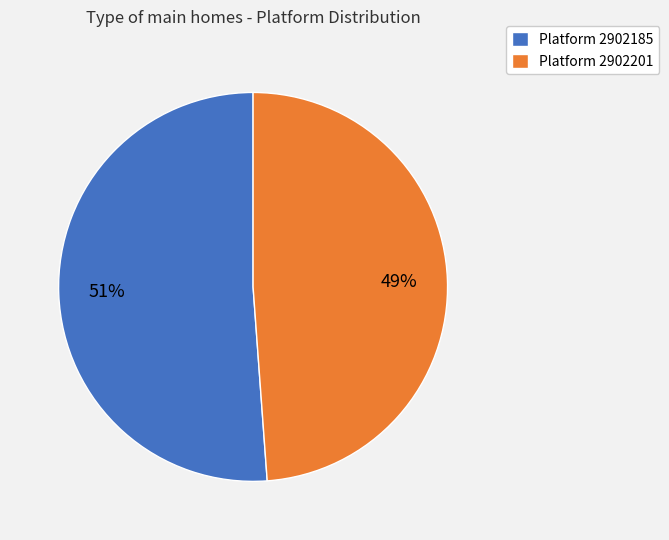

To the nearest percent, what is the difference between the largest and smallest slice percentages?

2%